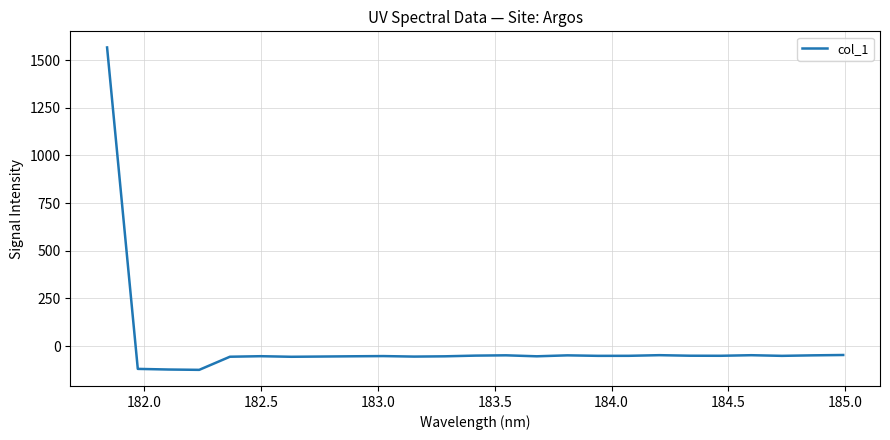

What is the maximum value shown in the chart?

1566.2